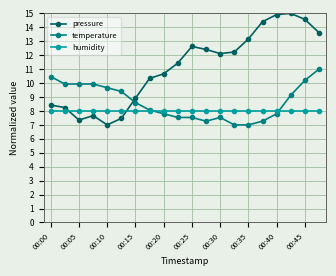

What is the maximum value for pressure?

15.0